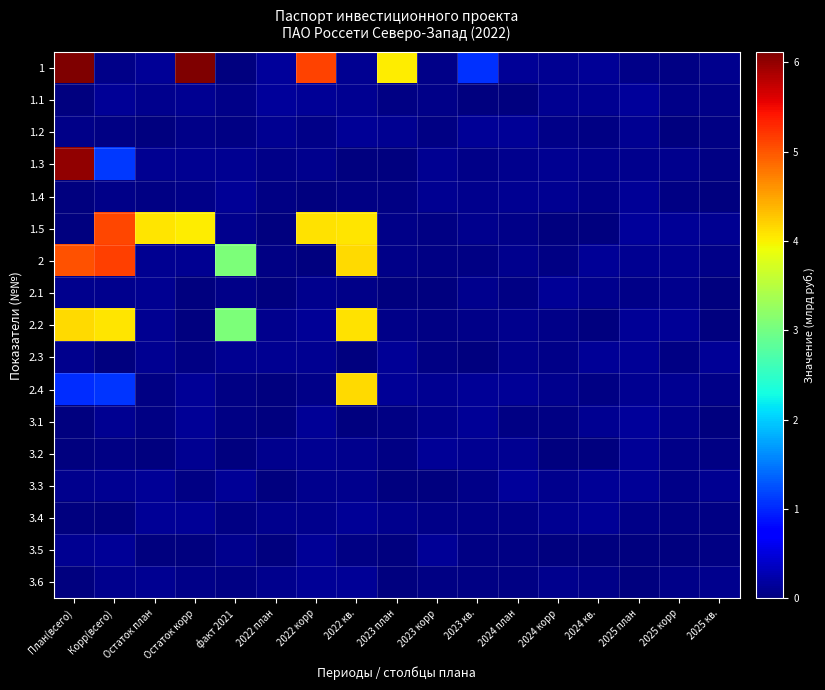

What is the total value across all series at Корр(всего)?

17.4